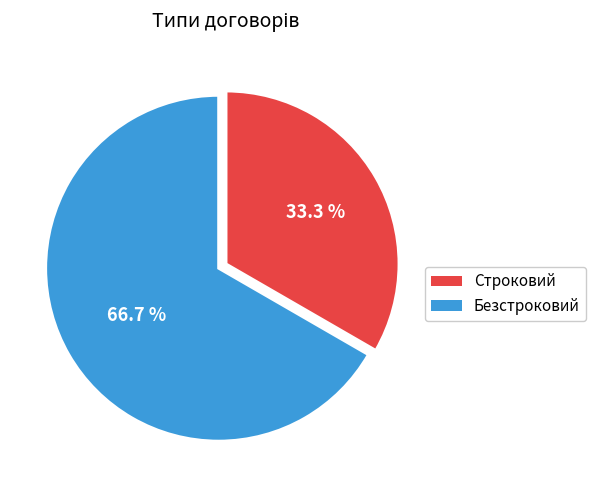

Approximately how many times larger is the value at Безстроковий compared to Строковий?

2.0